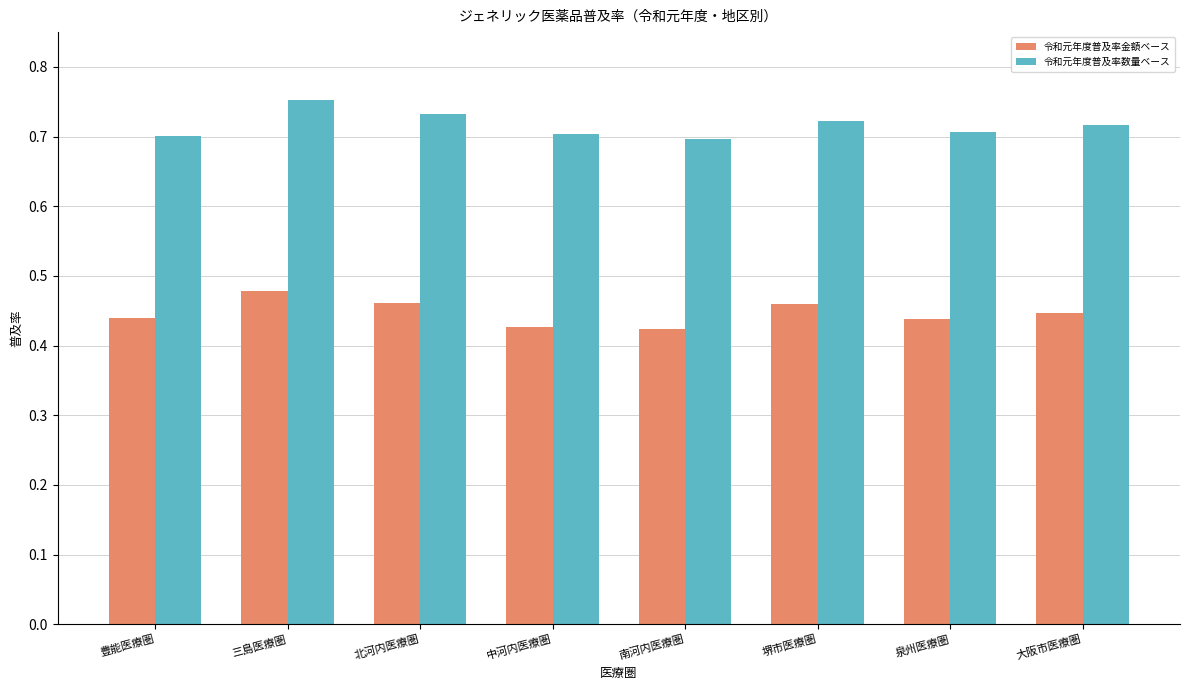

What are all the series names shown in the legend?

令和元年度普及率金額ベース, 令和元年度普及率数量ベース